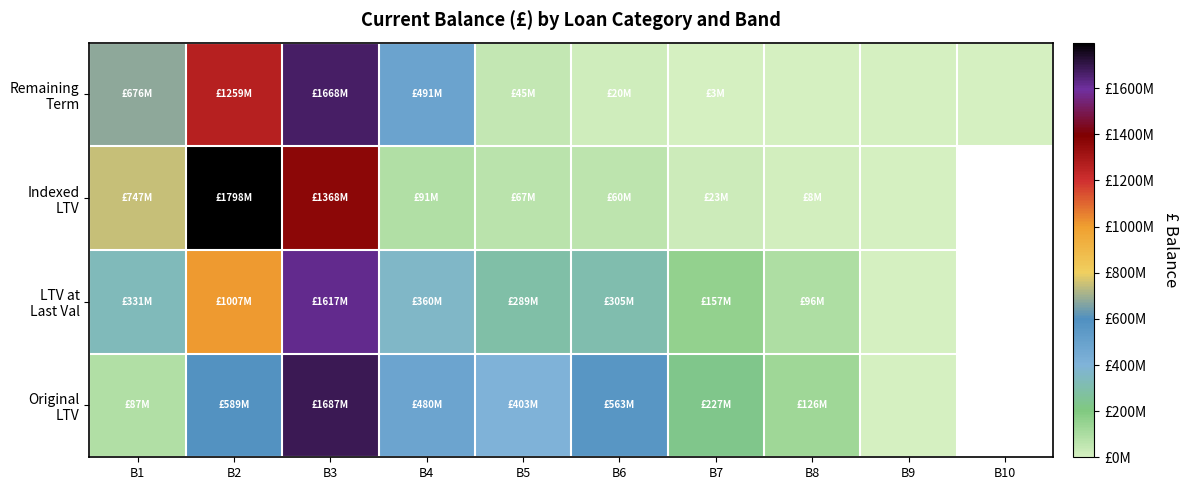

Between B3 and B4, which series saw the biggest shift?

Indexed LTV